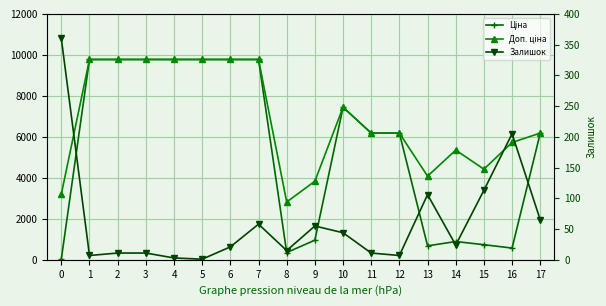

True or false: Доп. ціна and Залишок cross at least once.

False